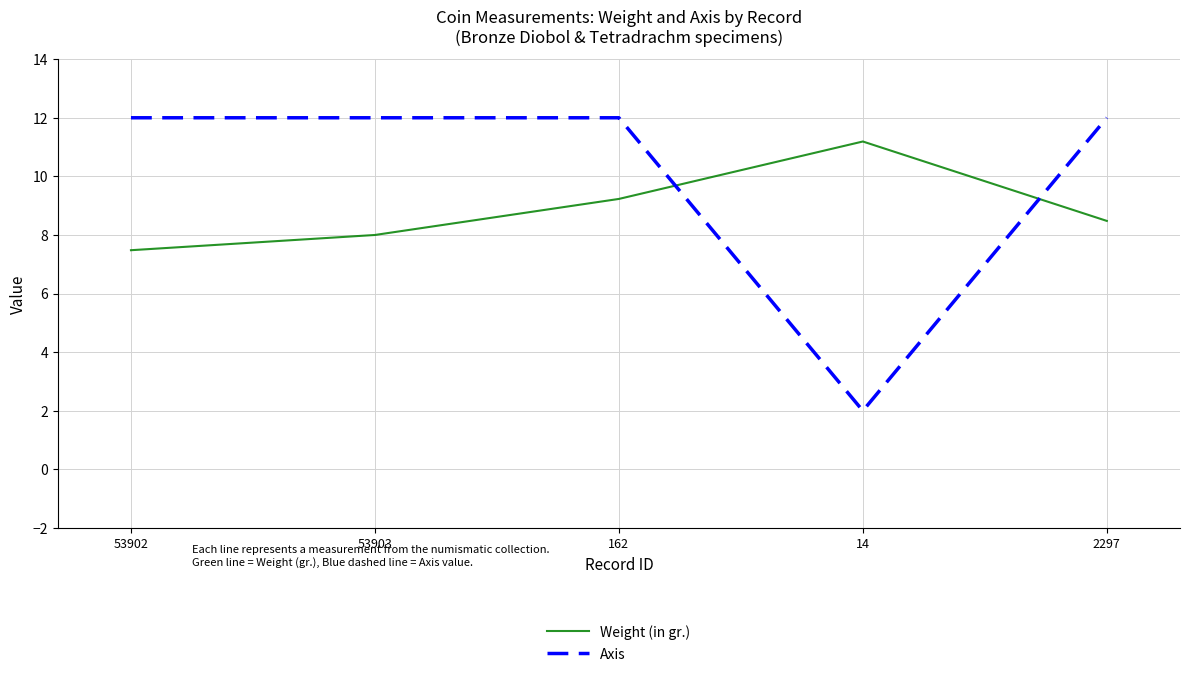

What value does the Weight (in gr.) series have at 53903?

8.0